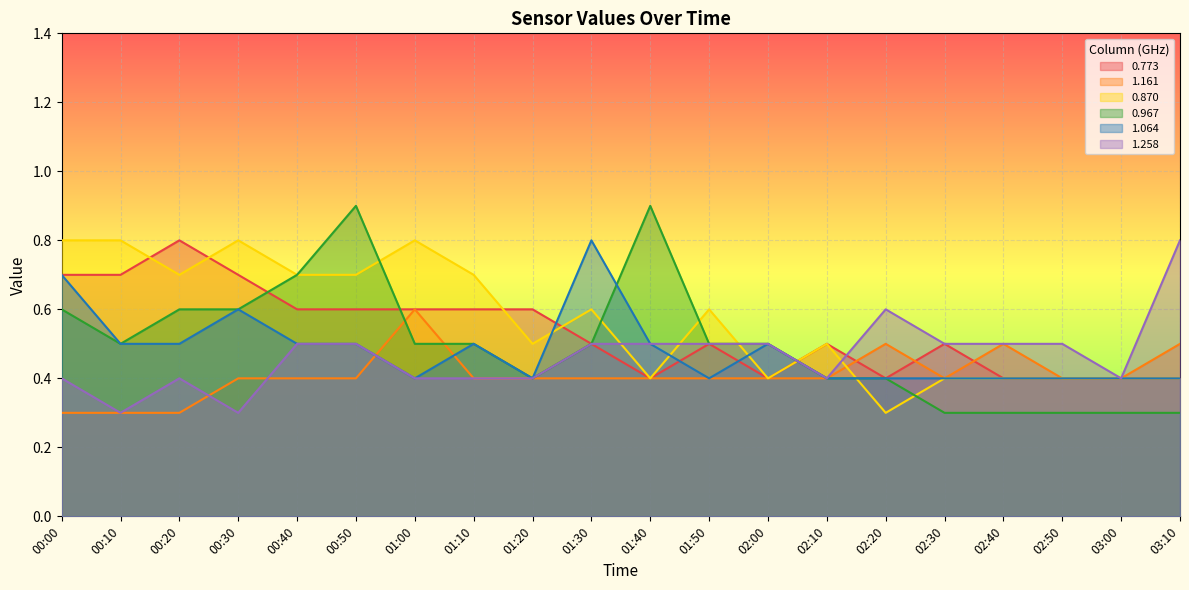

What is the label of the 5th point from the left?

00:40